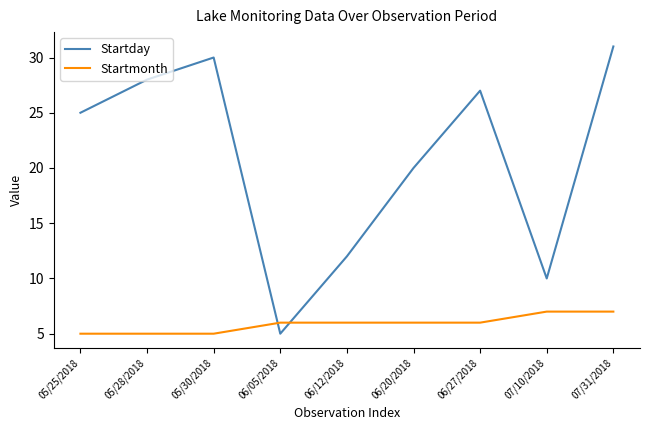

What are all the series names shown in the legend?

Startday, Startmonth